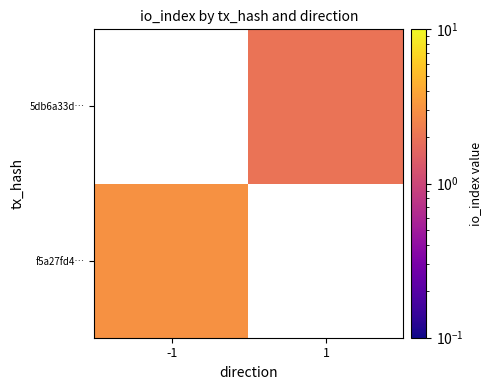

What is the maximum value shown in the chart?

3.0